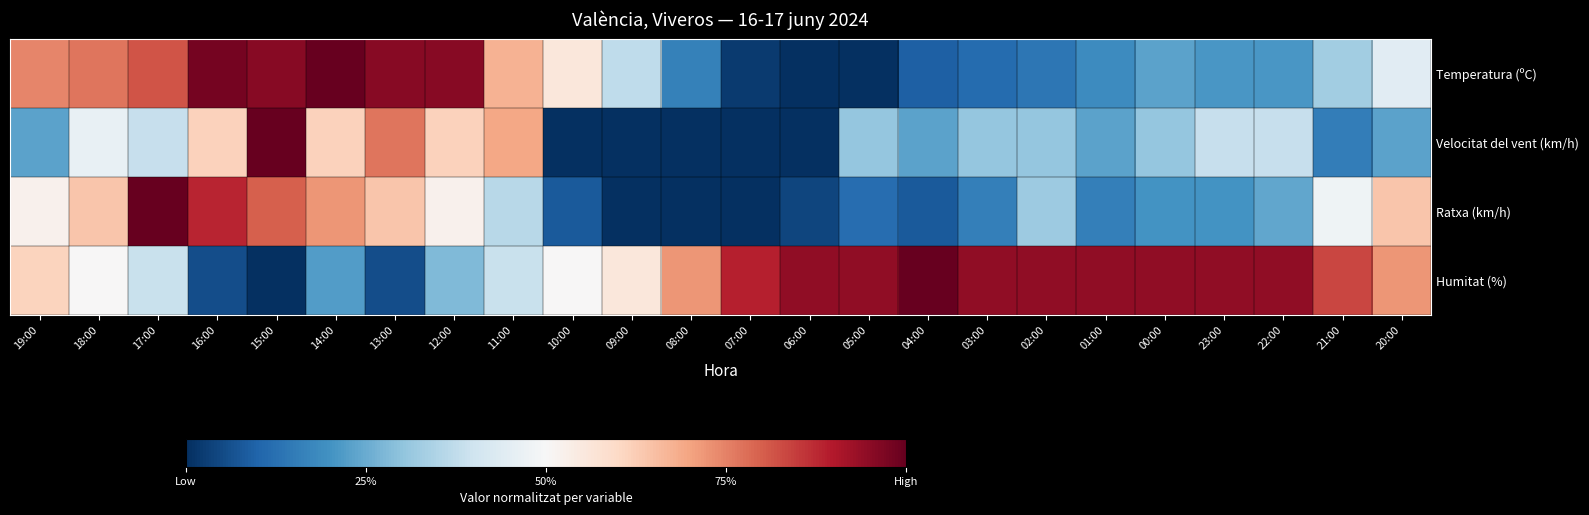

Between 09:00 and 21:00, which series saw the biggest shift?

Ratxa (km/h)